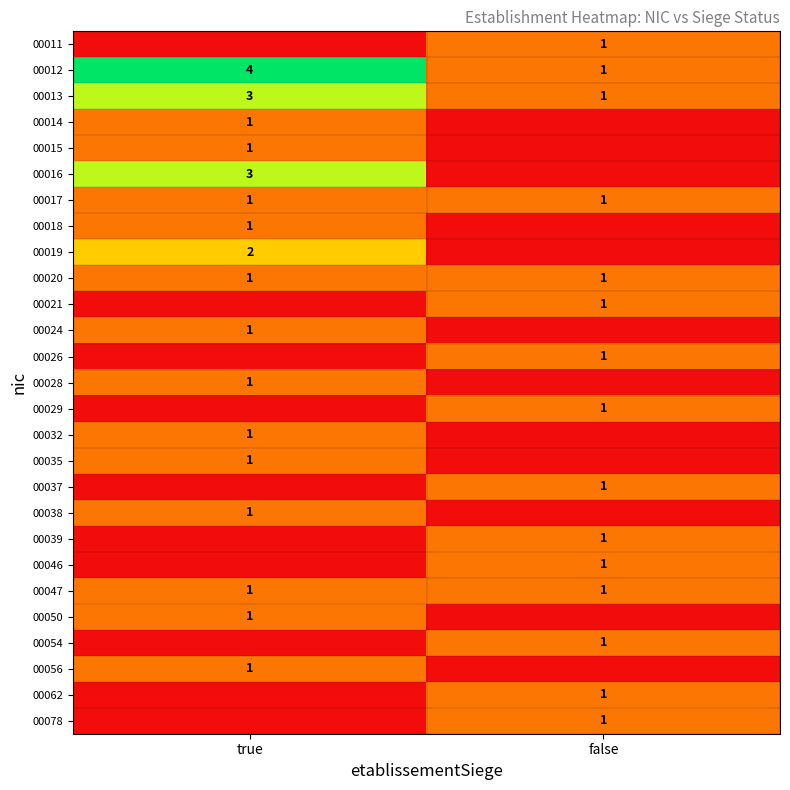

The 00021 series shows 1 at false. True or false?

True